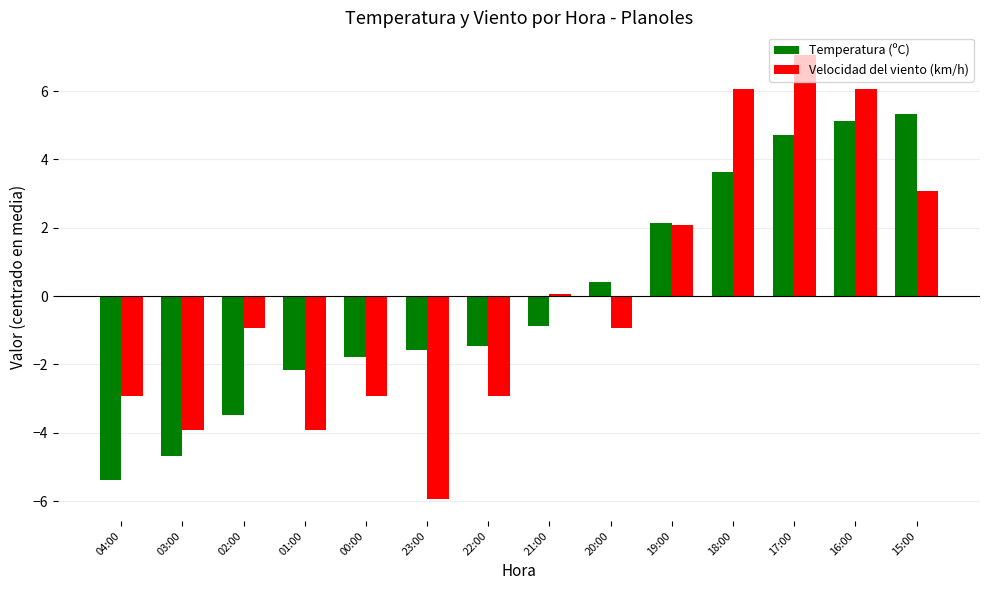

How many positive values does the Temperatura (ºC) series have?

6